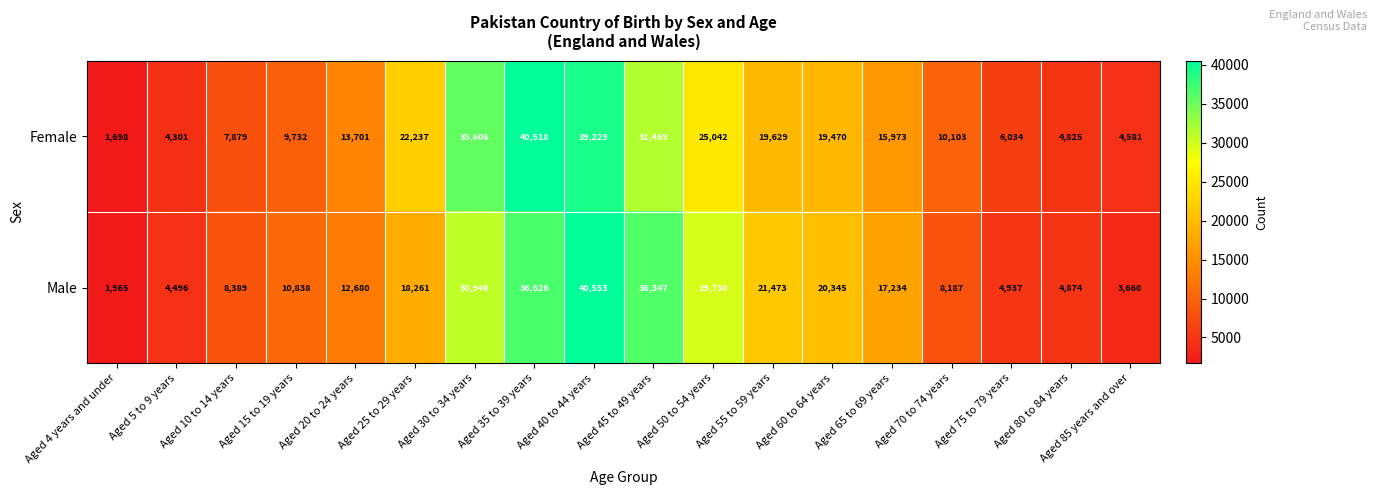

List the series in order of their overall mean, lowest first.

Male, Female